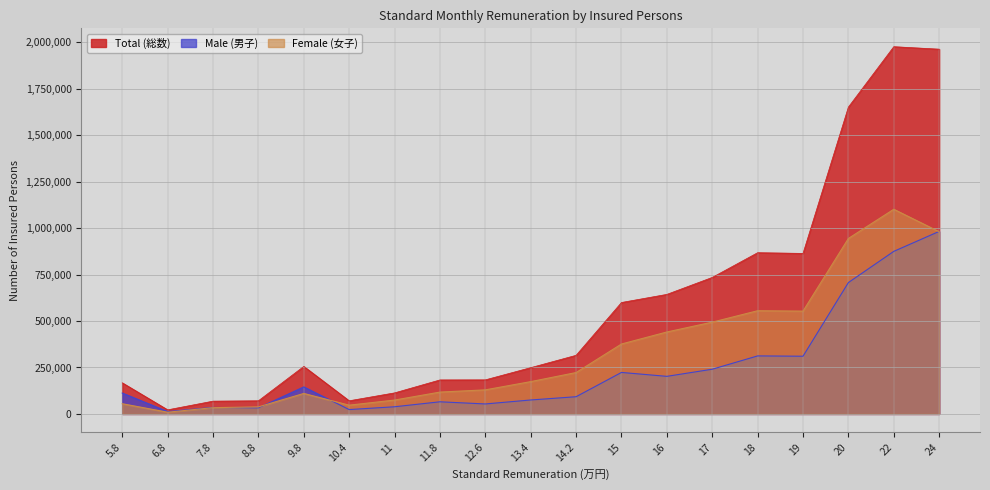

Is it true that Male (男子) equals 20964 at 14.2?

False